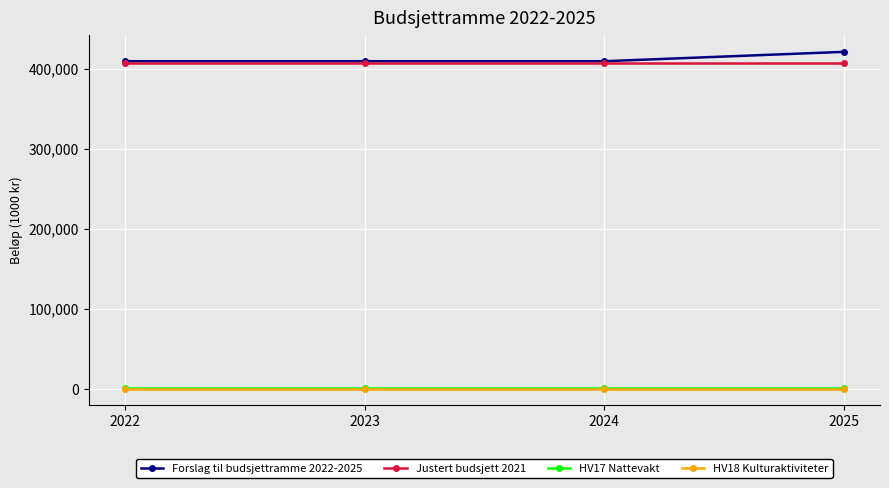

What is the sum of the HV17 Nattevakt values at 2023 and 2022?

2000